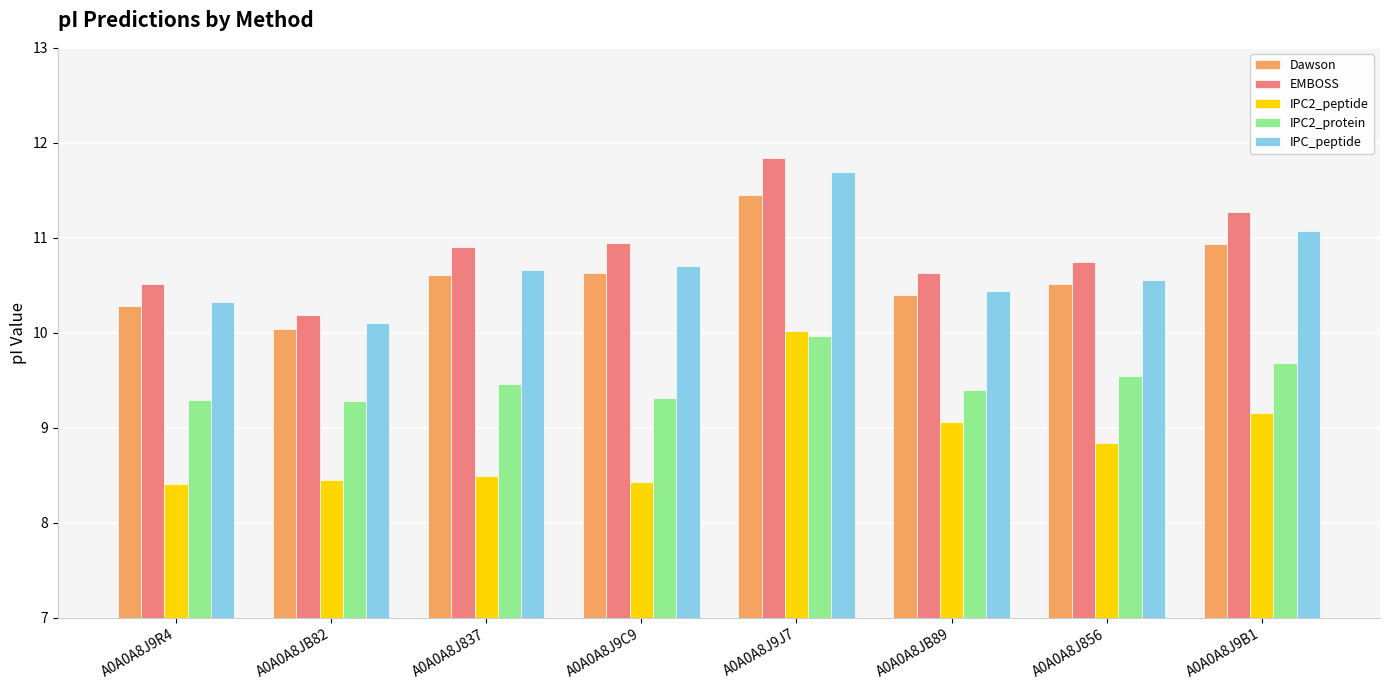

Where is IPC_peptide nearest to the value 10?

A0A0A8JB82